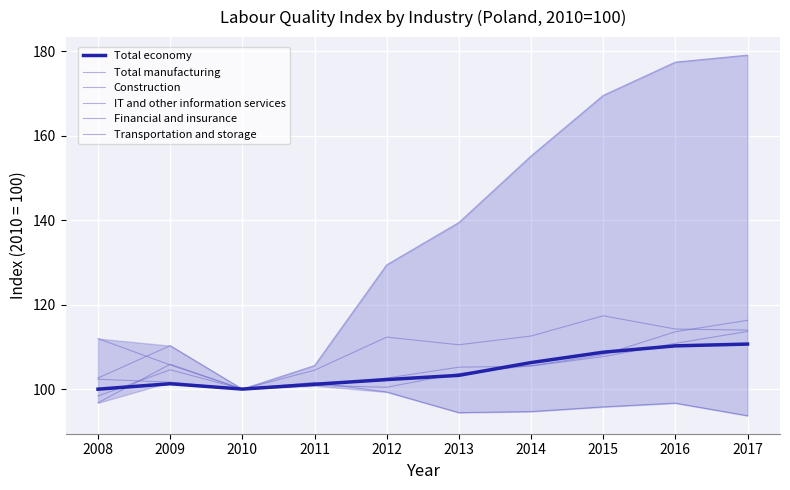

What is the difference between the Financial and insurance values at 2017 and 2013?

3.5